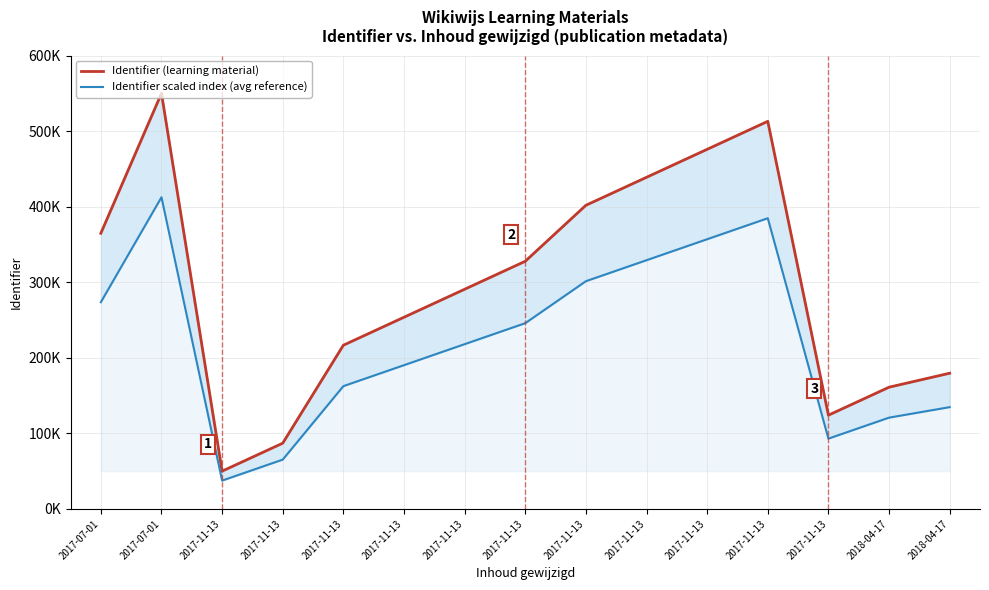

In Identifier scaled index (avg reference), how many points are higher than both neighbors (excluding endpoints)?

2